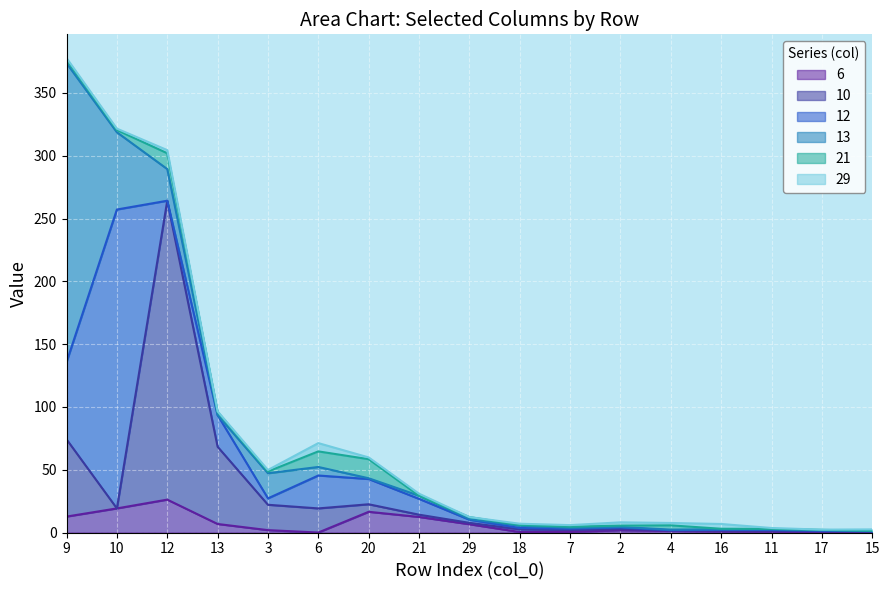

Where is 29 nearest to the value 3?

2